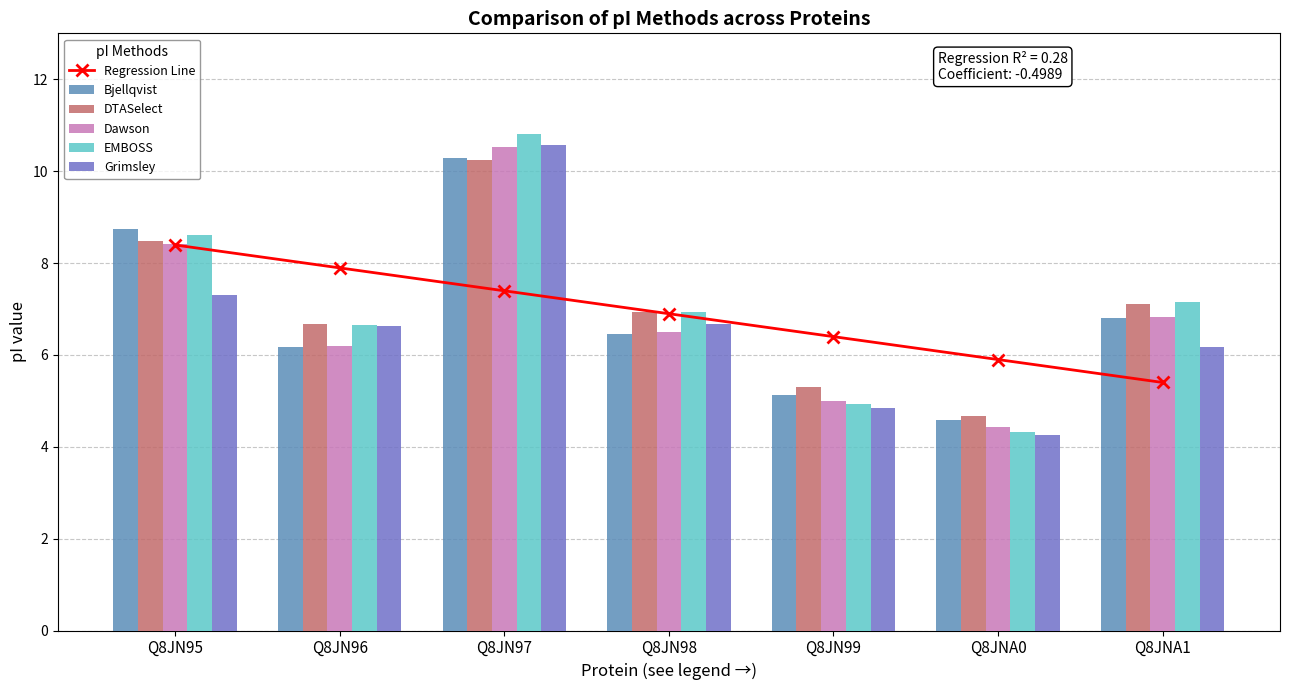

Reading left to right, transcribe all the data shown in this chart.

Regression Line: Q8JN95=8.4	Q8JN96=7.9	Q8JN97=7.4	Q8JN98=6.9	Q8JN99=6.4	Q8JNA0=5.9	Q8JNA1=5.4
Bjellqvist: Q8JN95=8.7	Q8JN96=6.2	Q8JN97=10.3	Q8JN98=6.5	Q8JN99=5.1	Q8JNA0=4.6	Q8JNA1=6.8
DTASelect: Q8JN95=8.5	Q8JN96=6.7	Q8JN97=10.2	Q8JN98=6.9	Q8JN99=5.3	Q8JNA0=4.7	Q8JNA1=7.1
Dawson: Q8JN95=8.4	Q8JN96=6.2	Q8JN97=10.5	Q8JN98=6.5	Q8JN99=5.0	Q8JNA0=4.4	Q8JNA1=6.8
EMBOSS: Q8JN95=8.6	Q8JN96=6.6	Q8JN97=10.8	Q8JN98=6.9	Q8JN99=4.9	Q8JNA0=4.3	Q8JNA1=7.1
Grimsley: Q8JN95=7.3	Q8JN96=6.6	Q8JN97=10.6	Q8JN98=6.7	Q8JN99=4.9	Q8JNA0=4.3	Q8JNA1=6.2